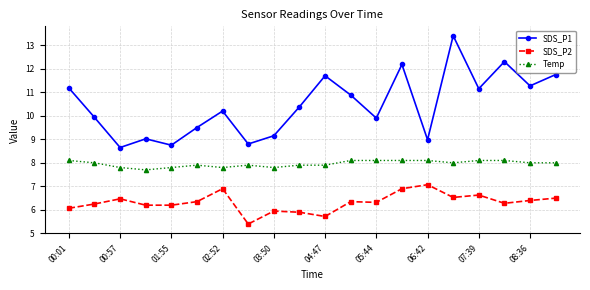

Which series has the largest total across all categories?

SDS_P1